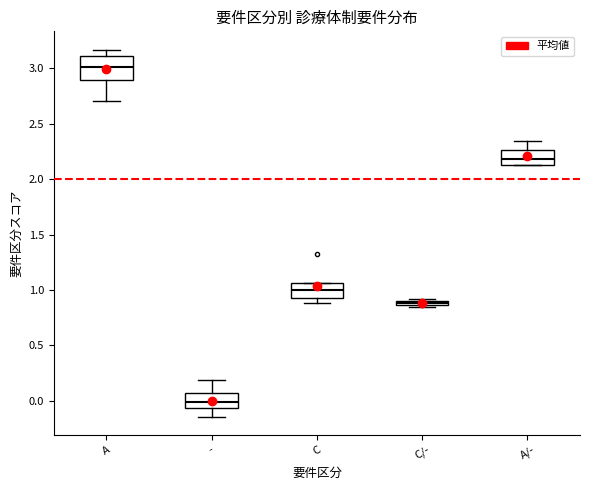

Where is the upper edge of the box for C/- on the y-axis? The values are not printed on the chart, so give them approximately, as read against the axis.

0.90